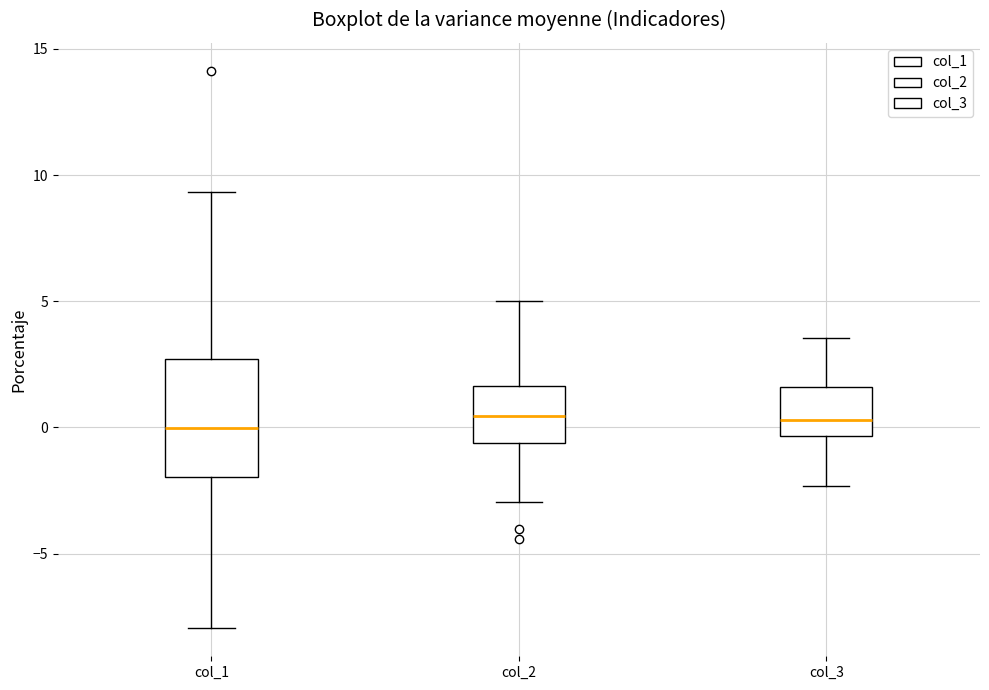

Comparing the boxes themselves (not the whiskers), which one is the tallest?

col_1